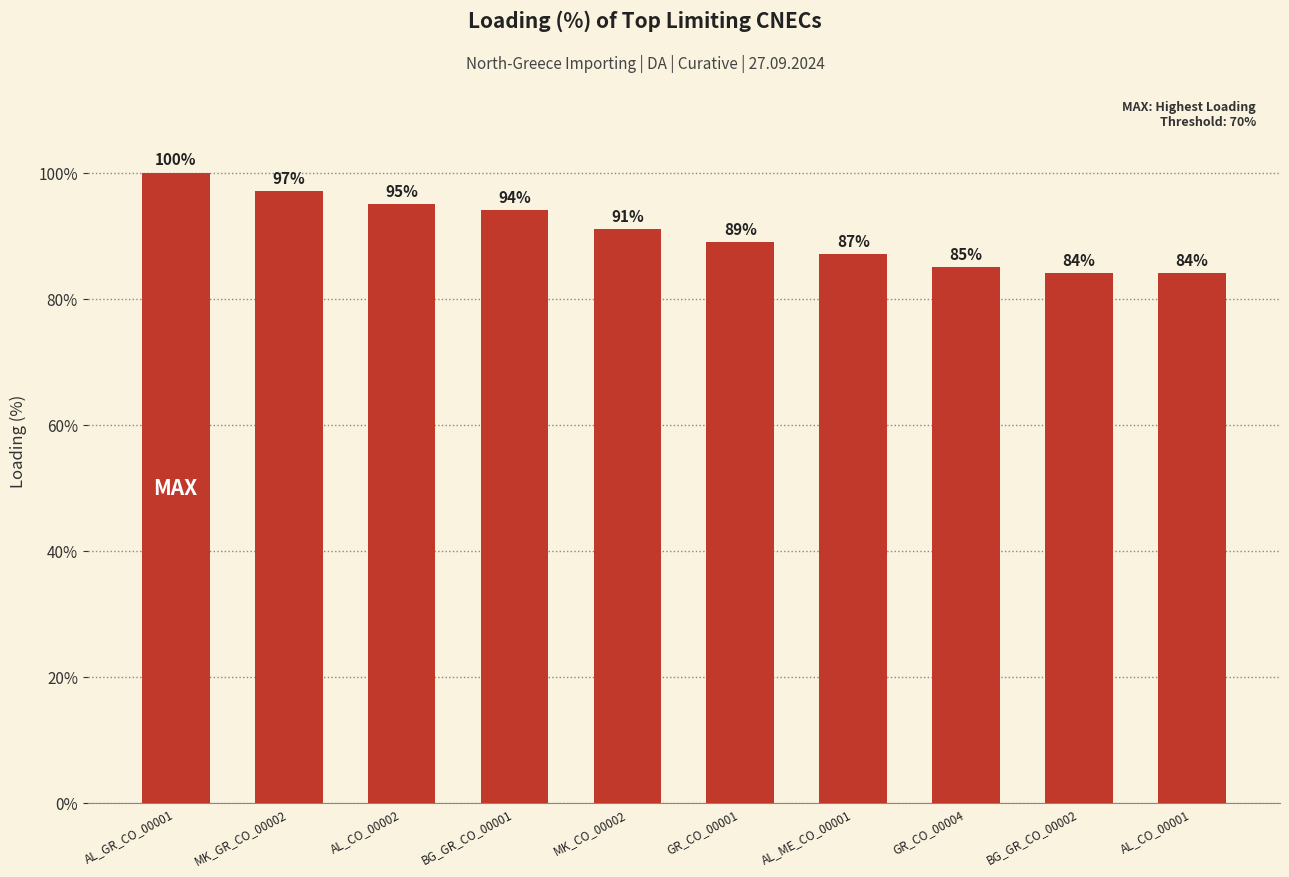

What is the label of the 5th bar from the left?

MK_CO_00002